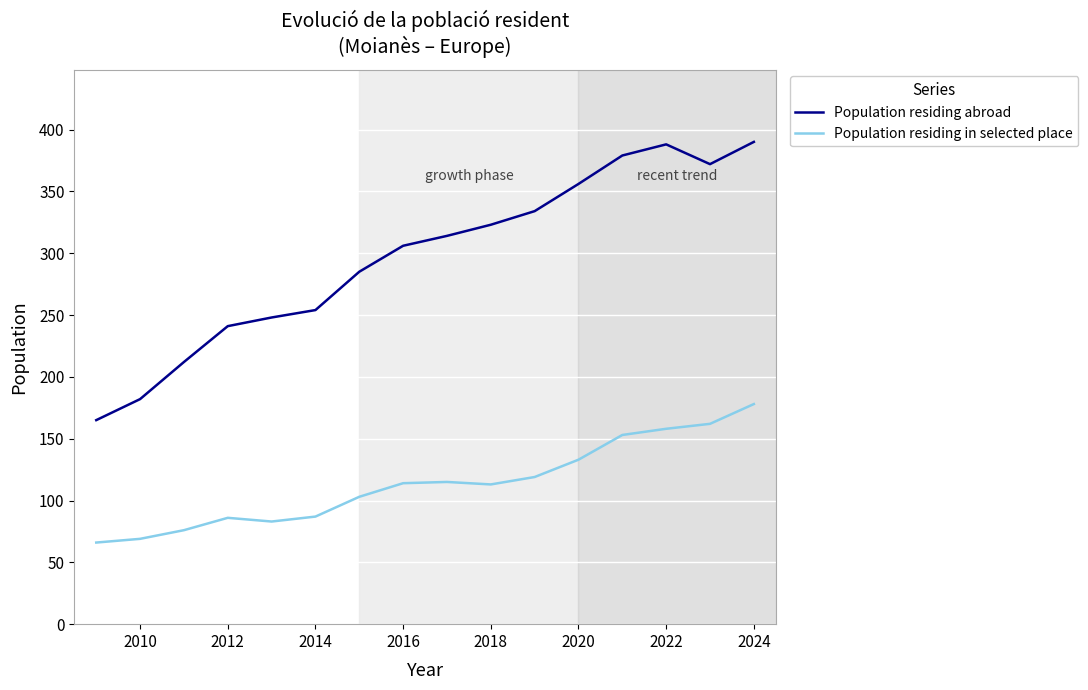

Which series has the largest total across all categories?

Population residing abroad